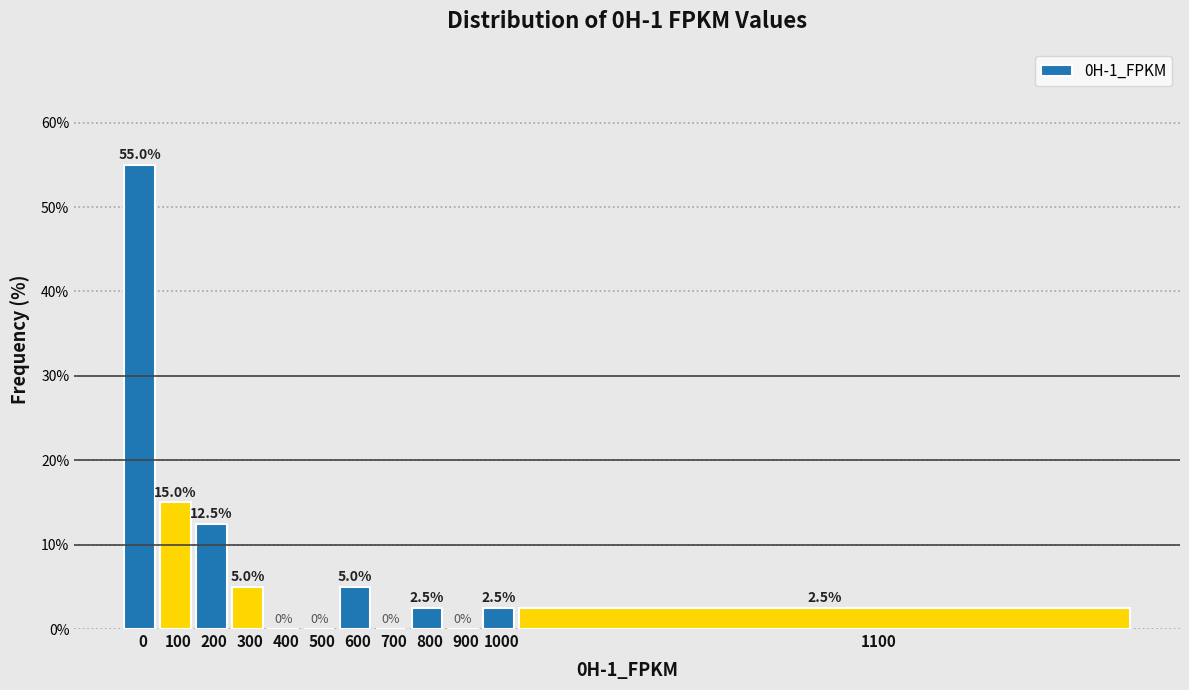

Reading left to right, transcribe all the data shown in this chart.

0=55.0	100=15.0	200=12.5	300=5.0	400=0.0	500=0.0	600=5.0	700=0.0	800=2.5	900=0.0	1000=2.5	1100=2.5